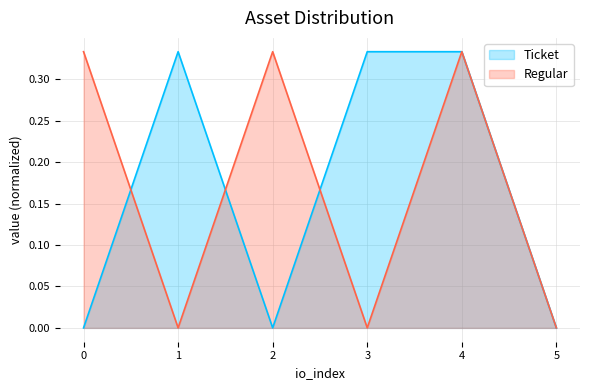

Which series has the largest total across all categories?

Ticket